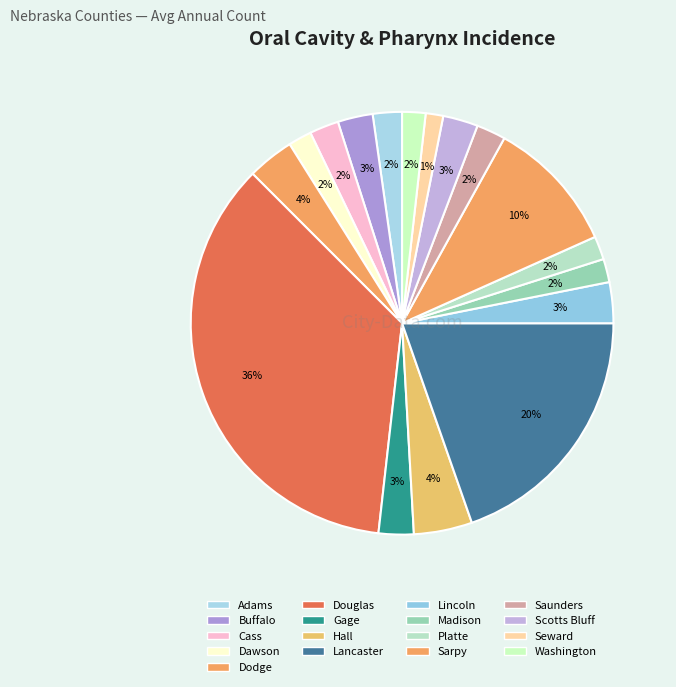

How many slices are in this pie chart?

17